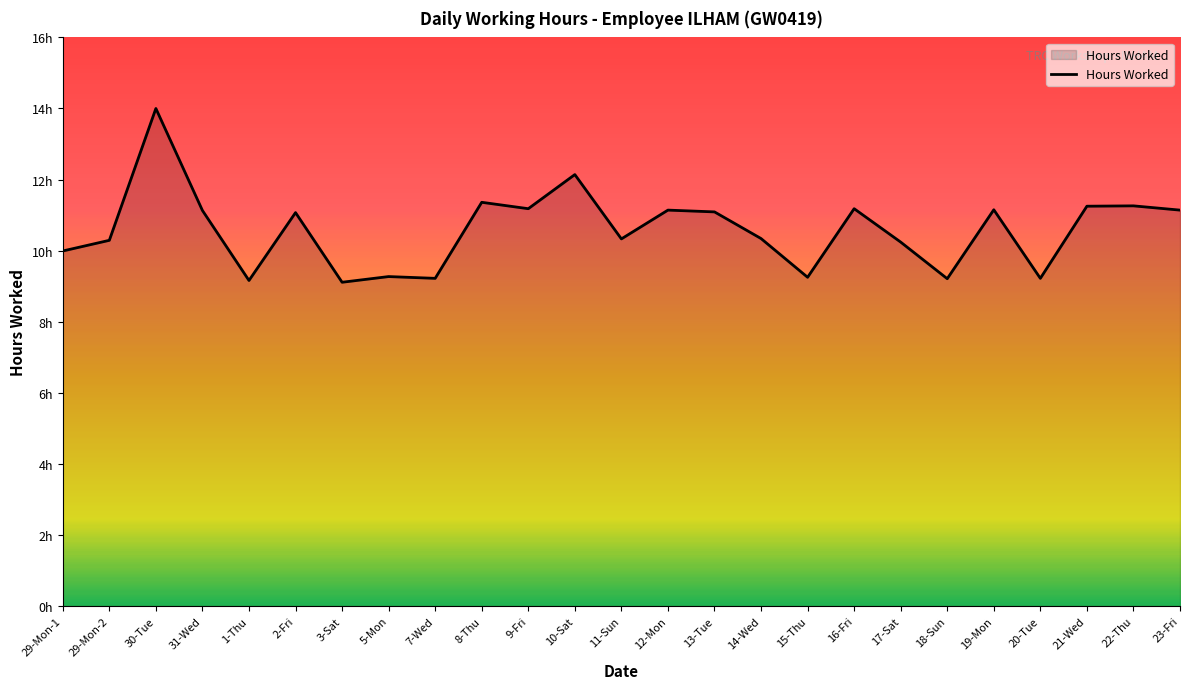

What position from the left is 7-Wed?

9